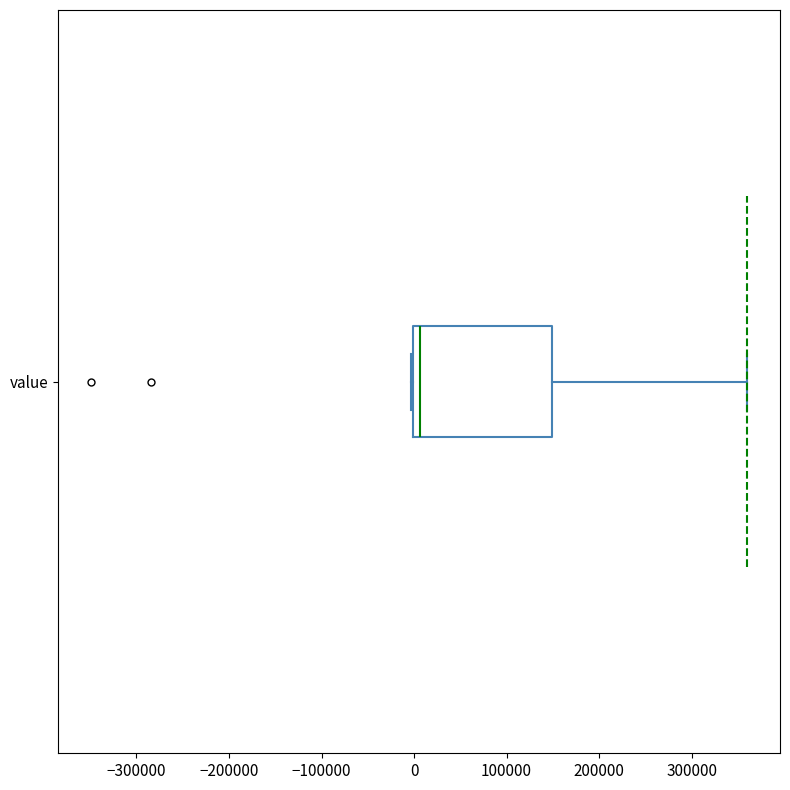

Transcribe this box plot: give where the median line is, the range the box spans, and where the two whiskers end, as read against the x-axis. The values are not printed on the chart, so give them approximately, as read against the axis.

median 10000, box 0 to 150000, whiskers 0 to 360000